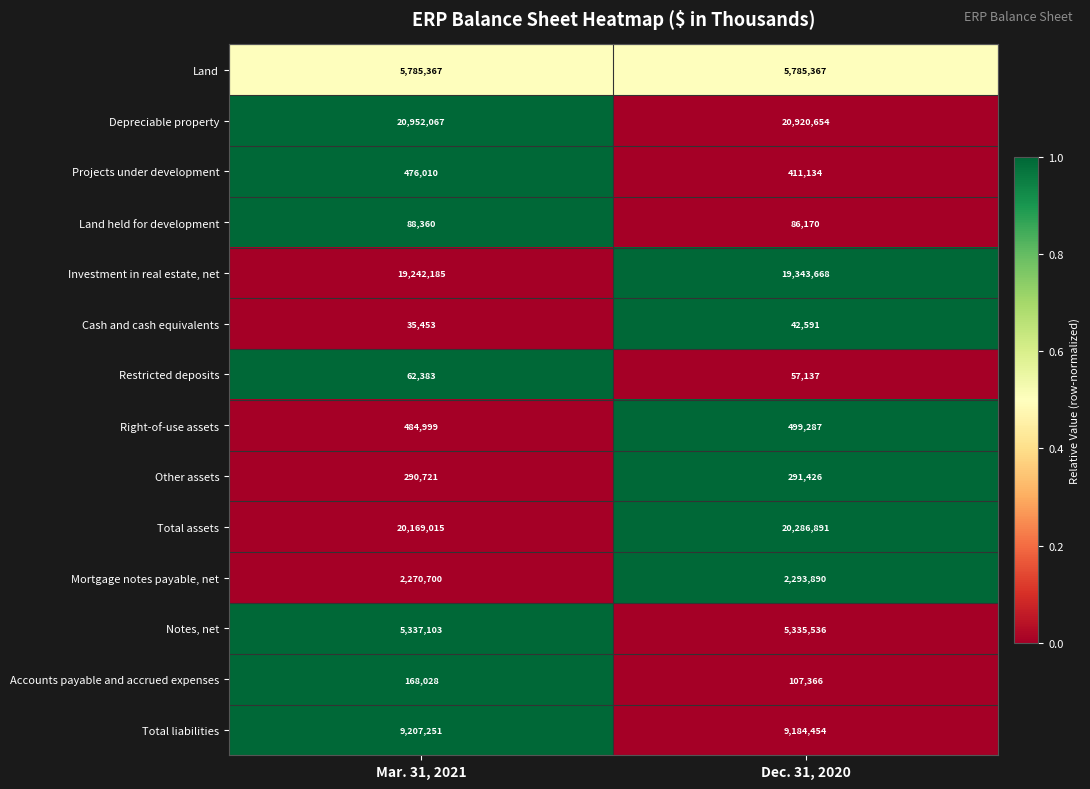

Which series changed the most between Mar. 31, 2021 and Dec. 31, 2020?

Total assets